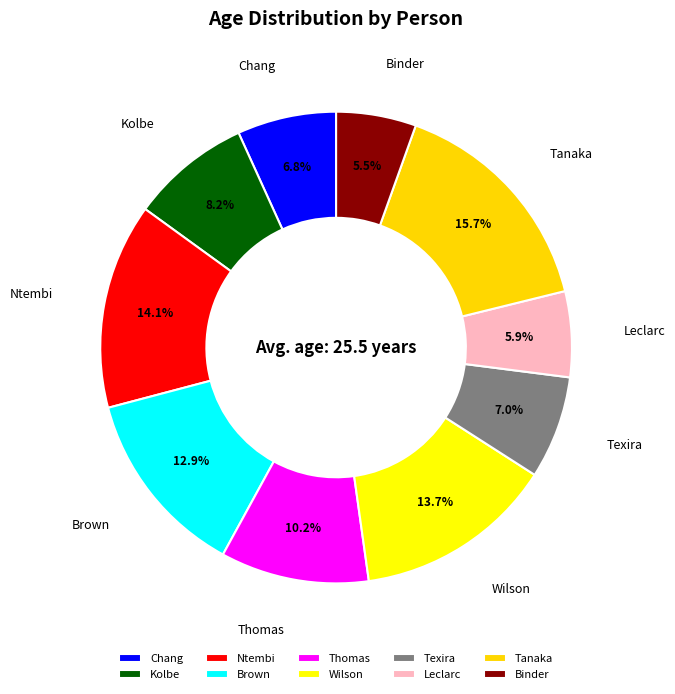

What is the largest slice in the pie chart?

Tanaka